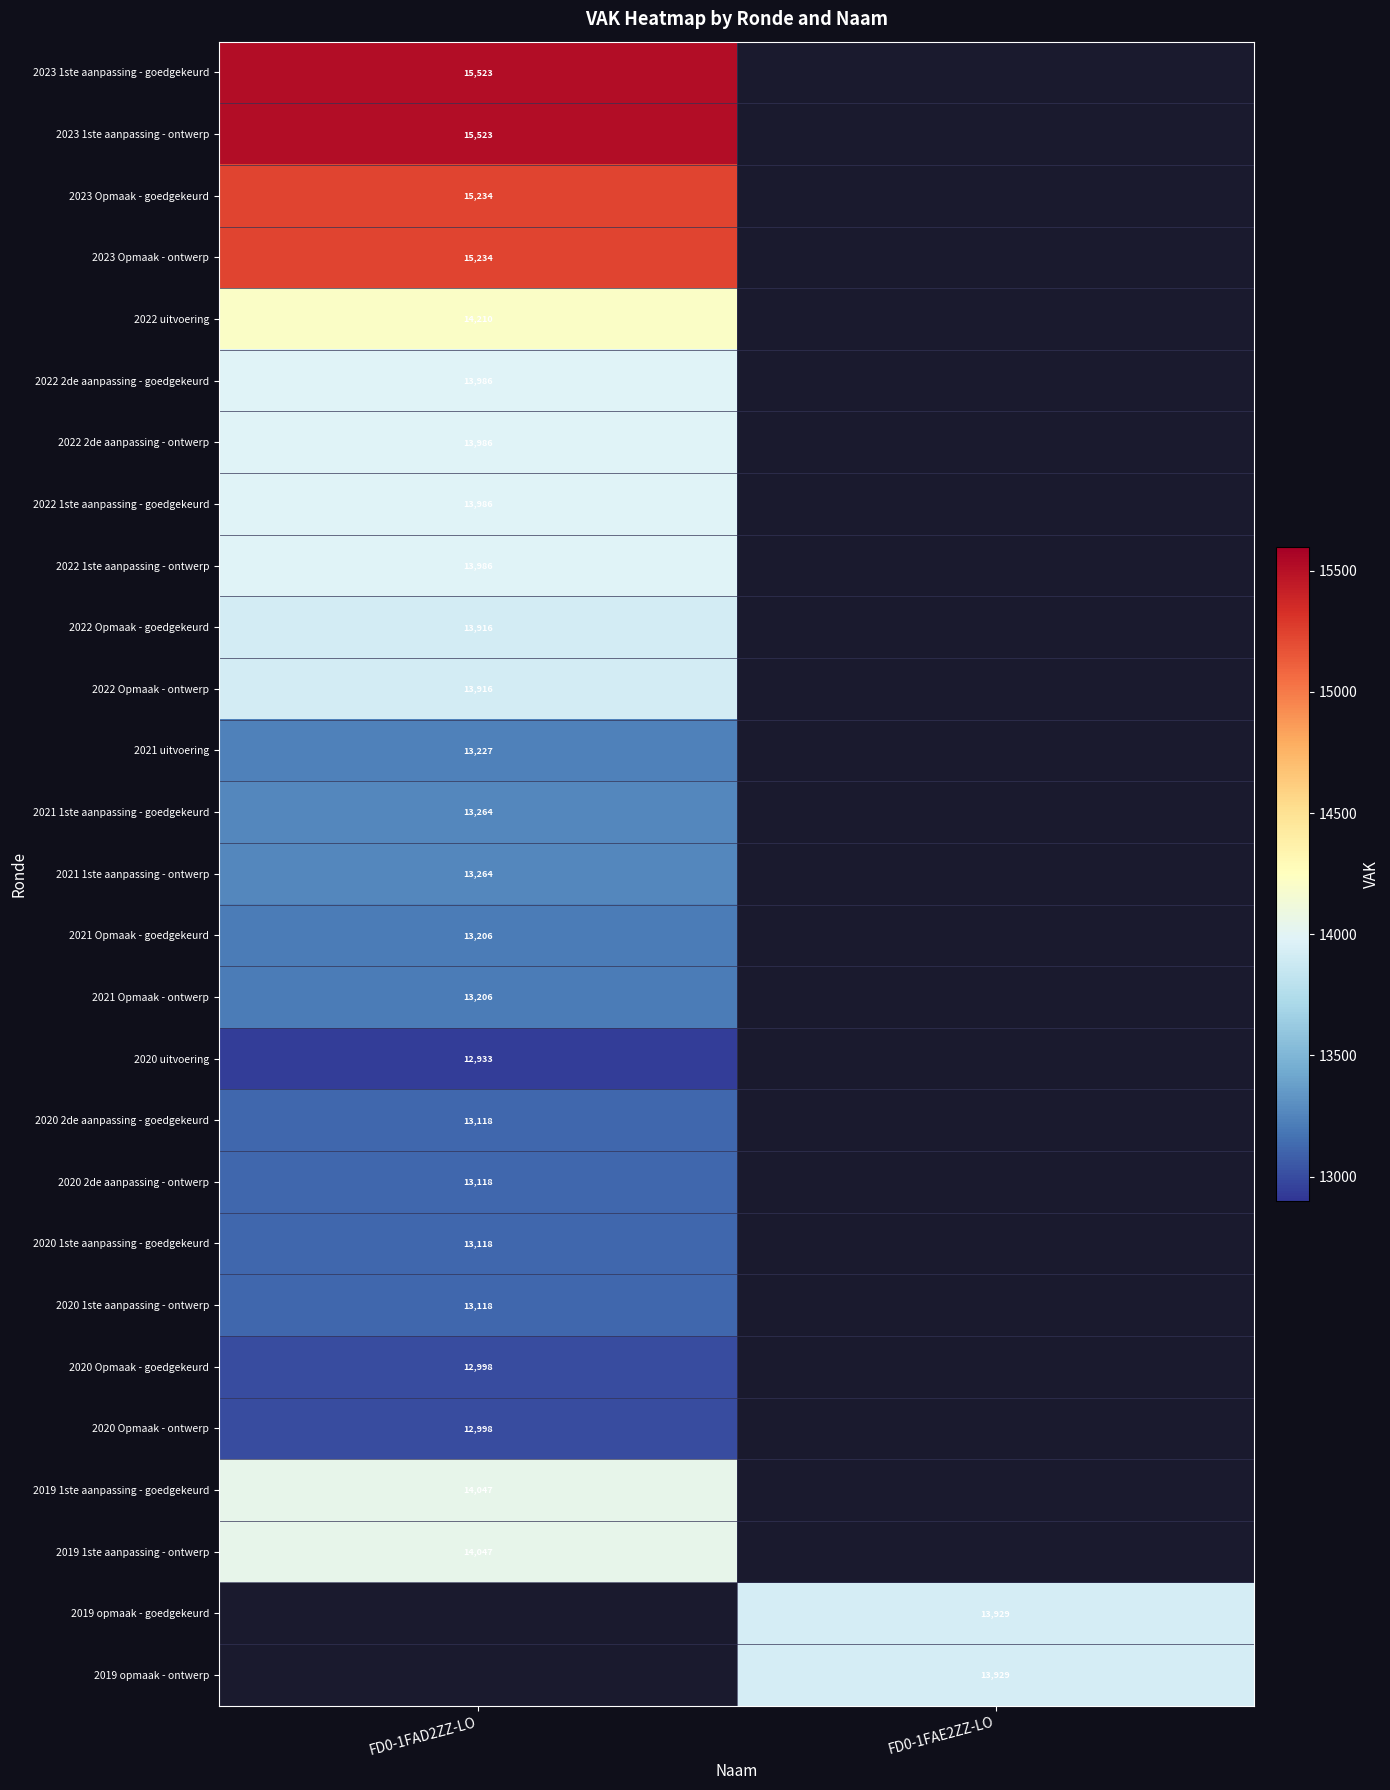

Is it true that 2019 1ste aanpassing - goedgekeurd equals 9582 at FD0-1FAD2ZZ-LO?

False